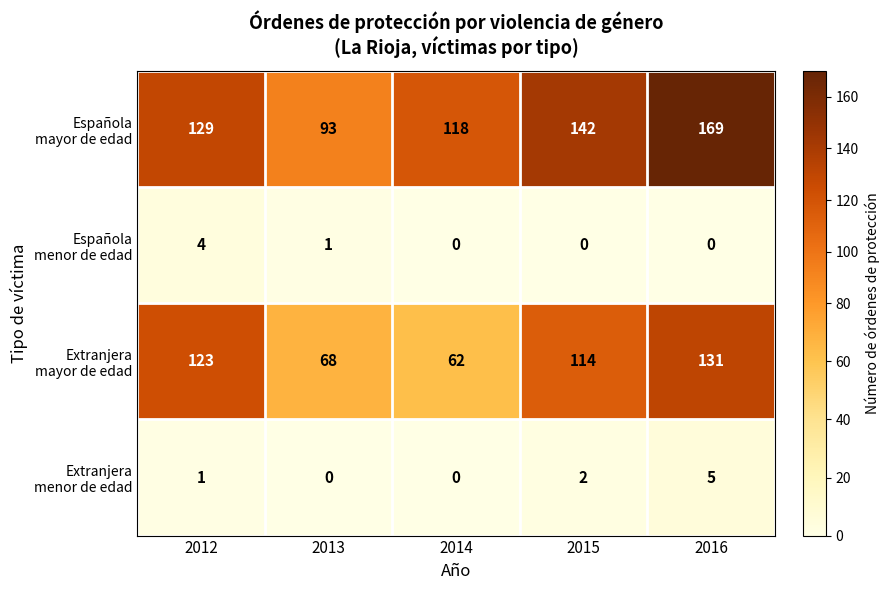

What is the total value across all series at 2013?

162